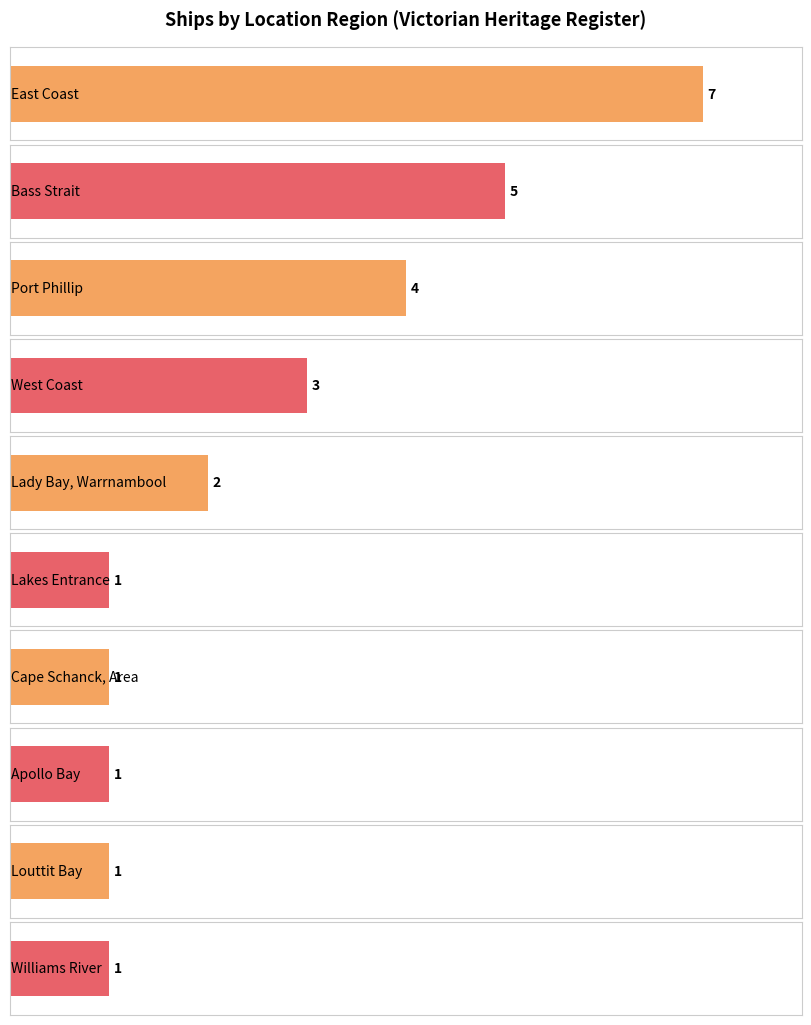

Between Lady Bay and Apollo Bay, which is larger?

Lady Bay